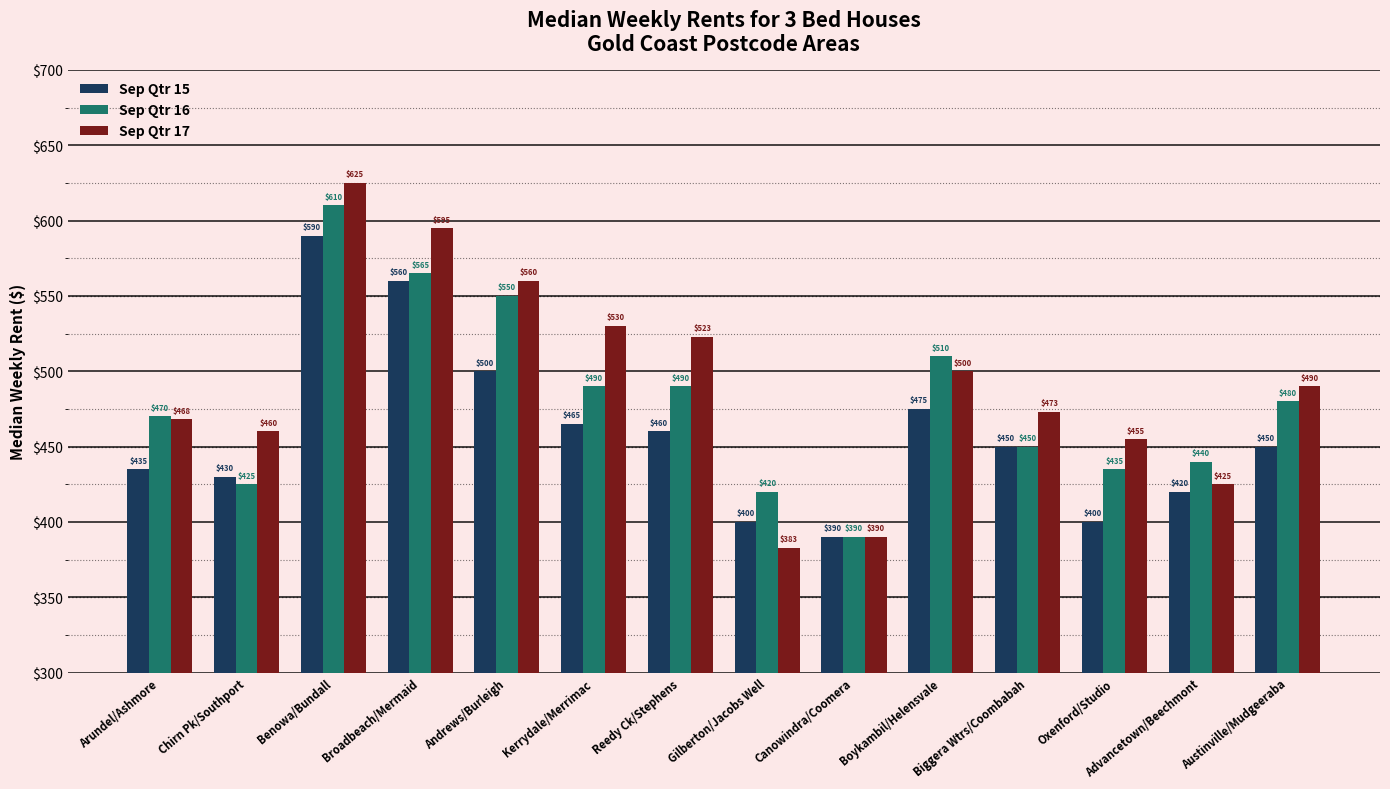

The value of Sep Qtr 17 at Andrews/Burleigh is 560. True or false?

True